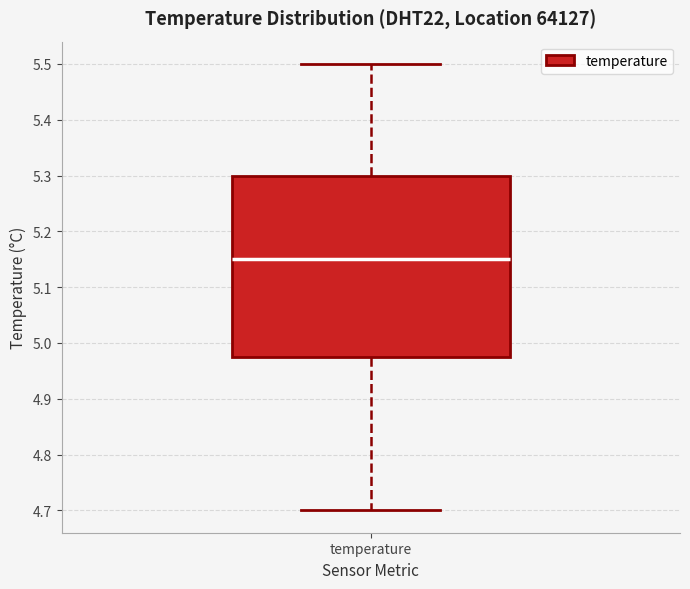

Read this box plot against the y-axis: the position of the median line, the range covered by the box, and the ends of both whiskers. The values are not printed on the chart, so give them approximately, as read against the axis.

median 5.15, box 4.98 to 5.30, whiskers 4.70 to 5.50